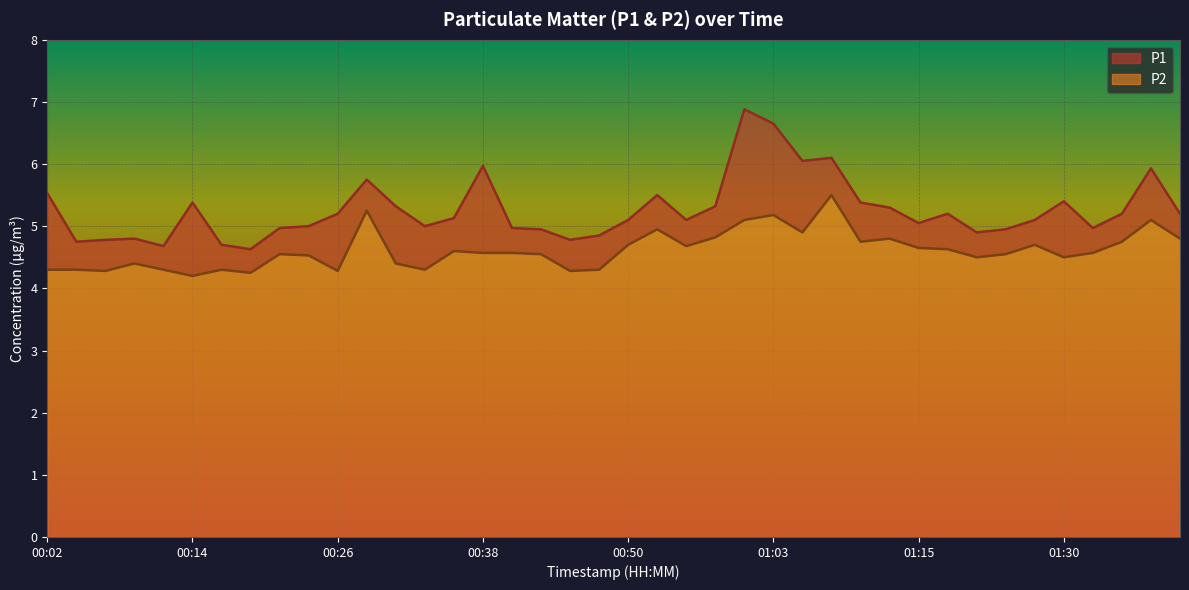

At which label does P1 reach its peak?

01:00